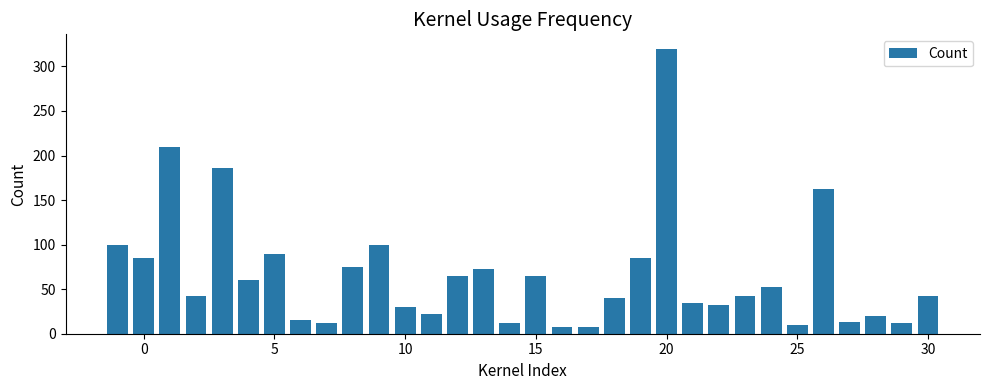

What is the smallest value displayed?

7